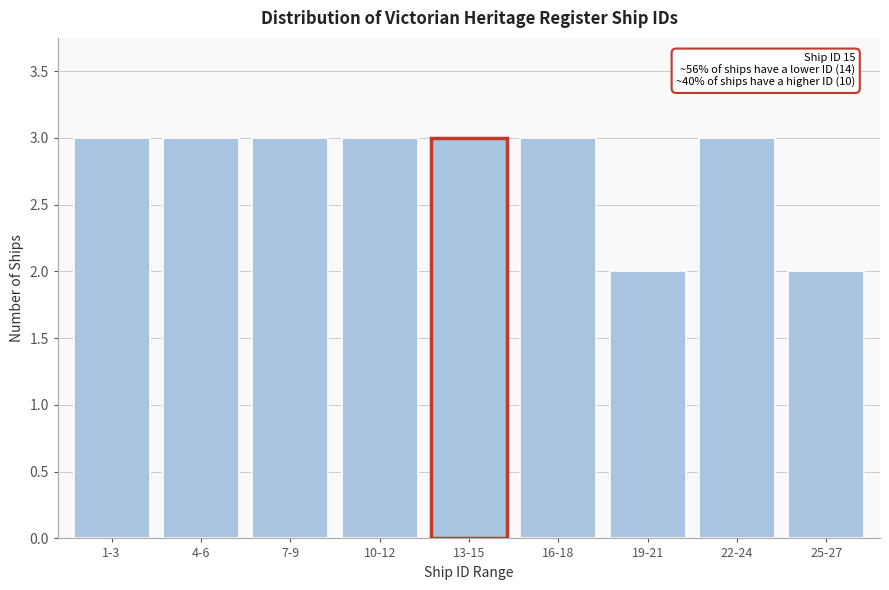

Reading left to right, extract all data points from this chart.

1-3=3	4-6=3	7-9=3	10-12=3	13-15=3	16-18=3	19-21=2	22-24=3	25-27=2